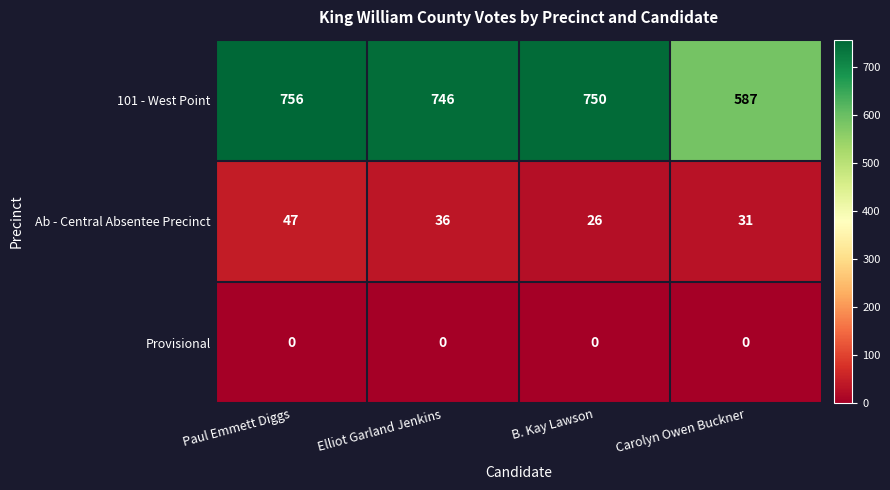

Reading right to left, what are all the values shown in this chart?

101 - West Point: 587	750	746	756
Ab - Central Absentee Precinct: 31	26	36	47
Provisional: 0	0	0	0